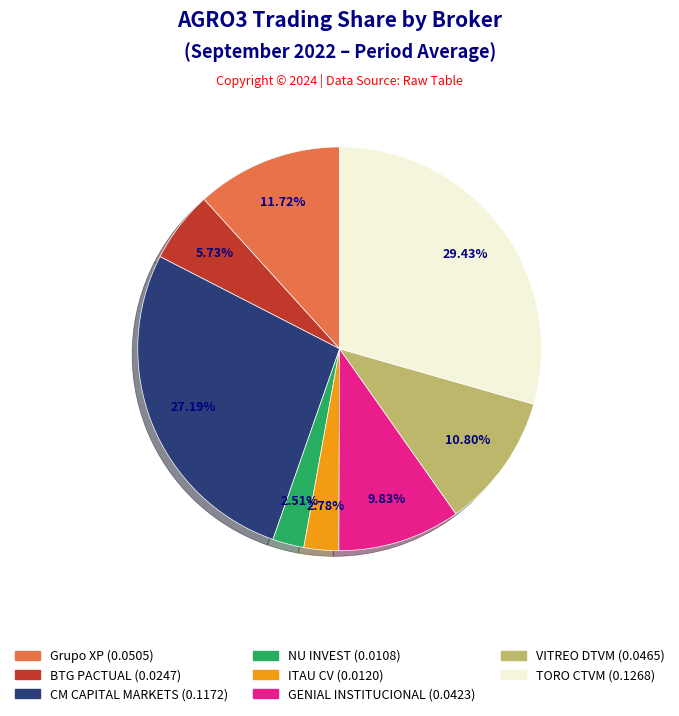

Does any single category account for the majority?

No